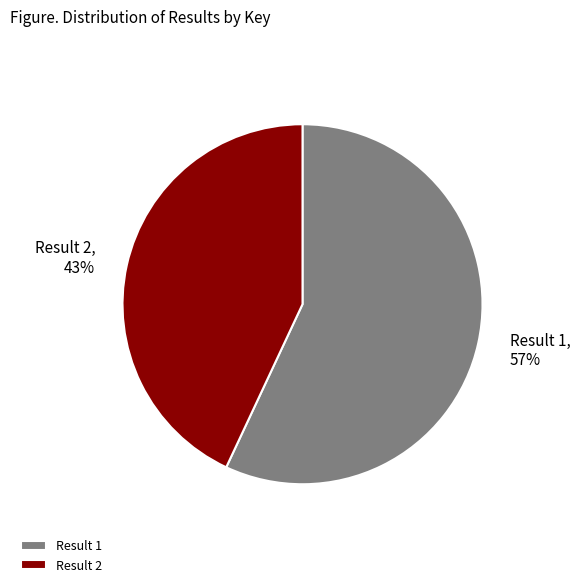

Is it true that Result 1 is 66% of the pie?

False